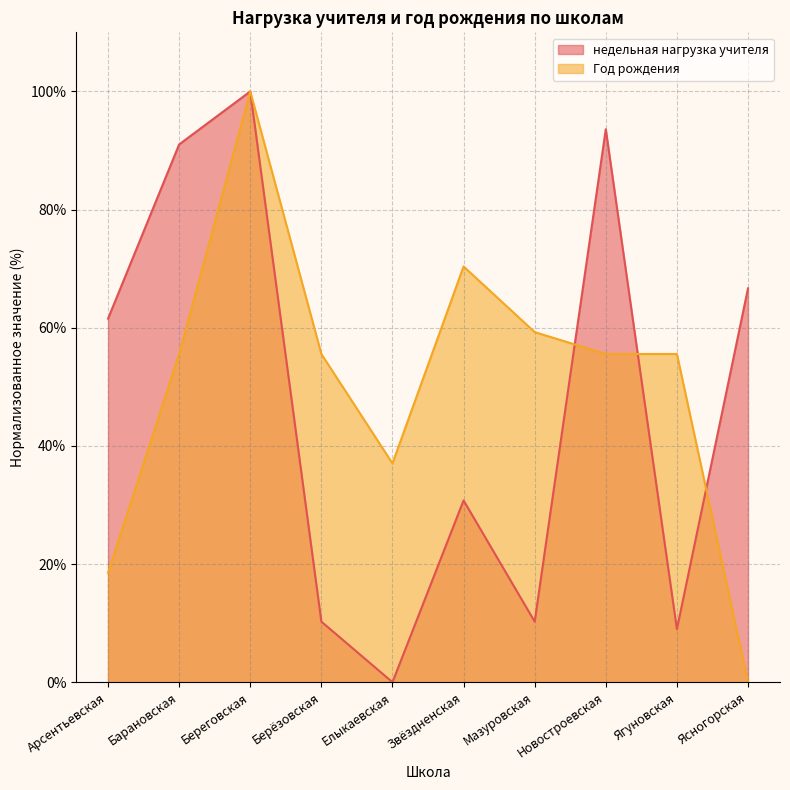

How many lines are shown in the chart?

2